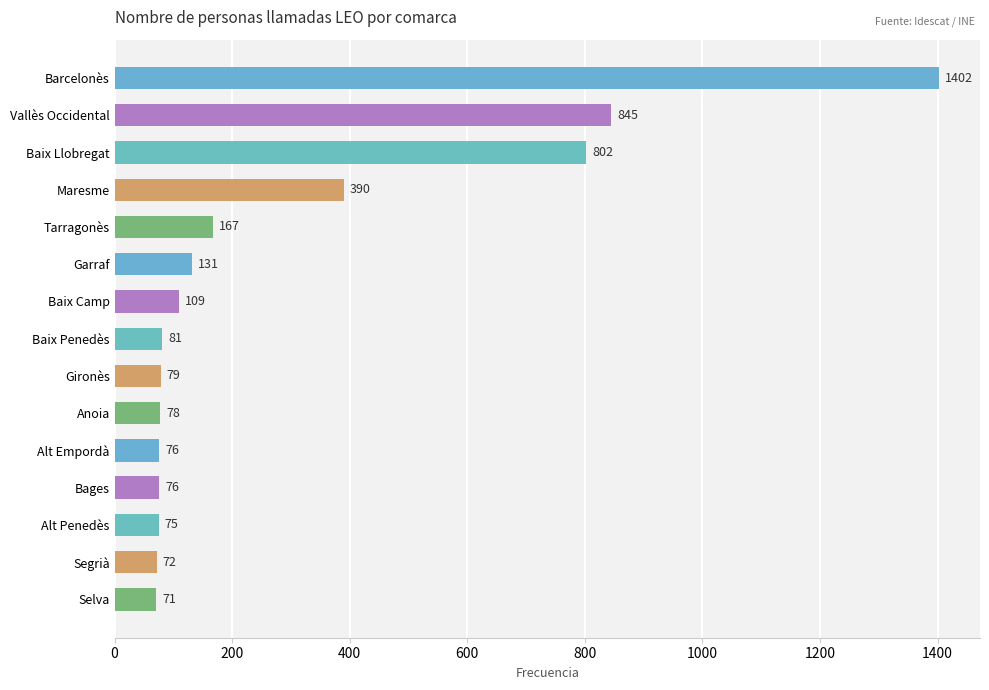

What is the average value?

297